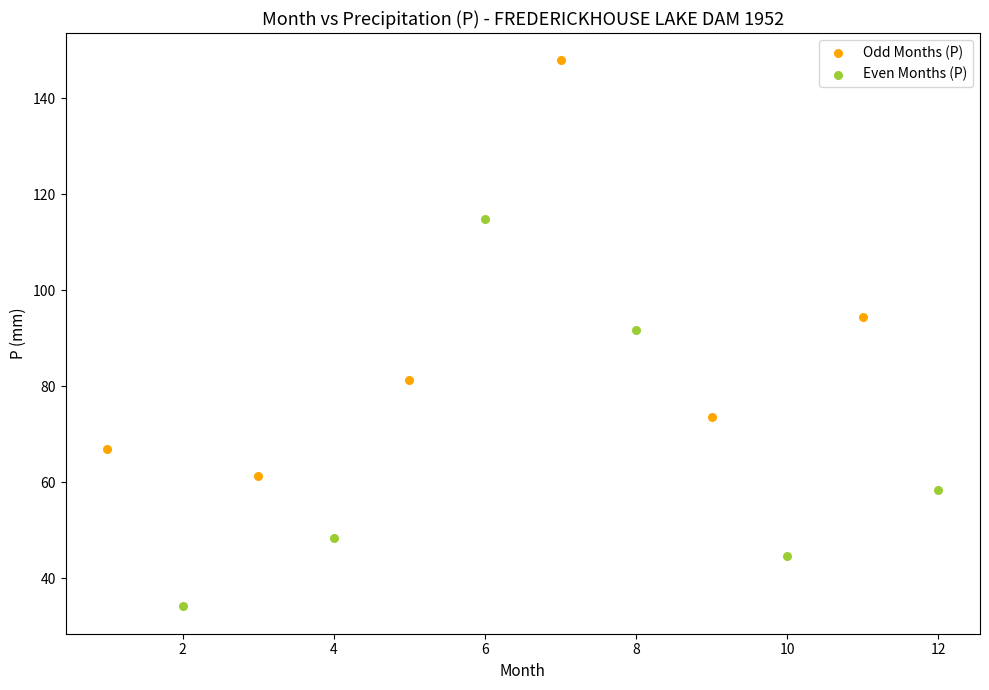

Which series contains the lowest Y value?

Even Months (P)